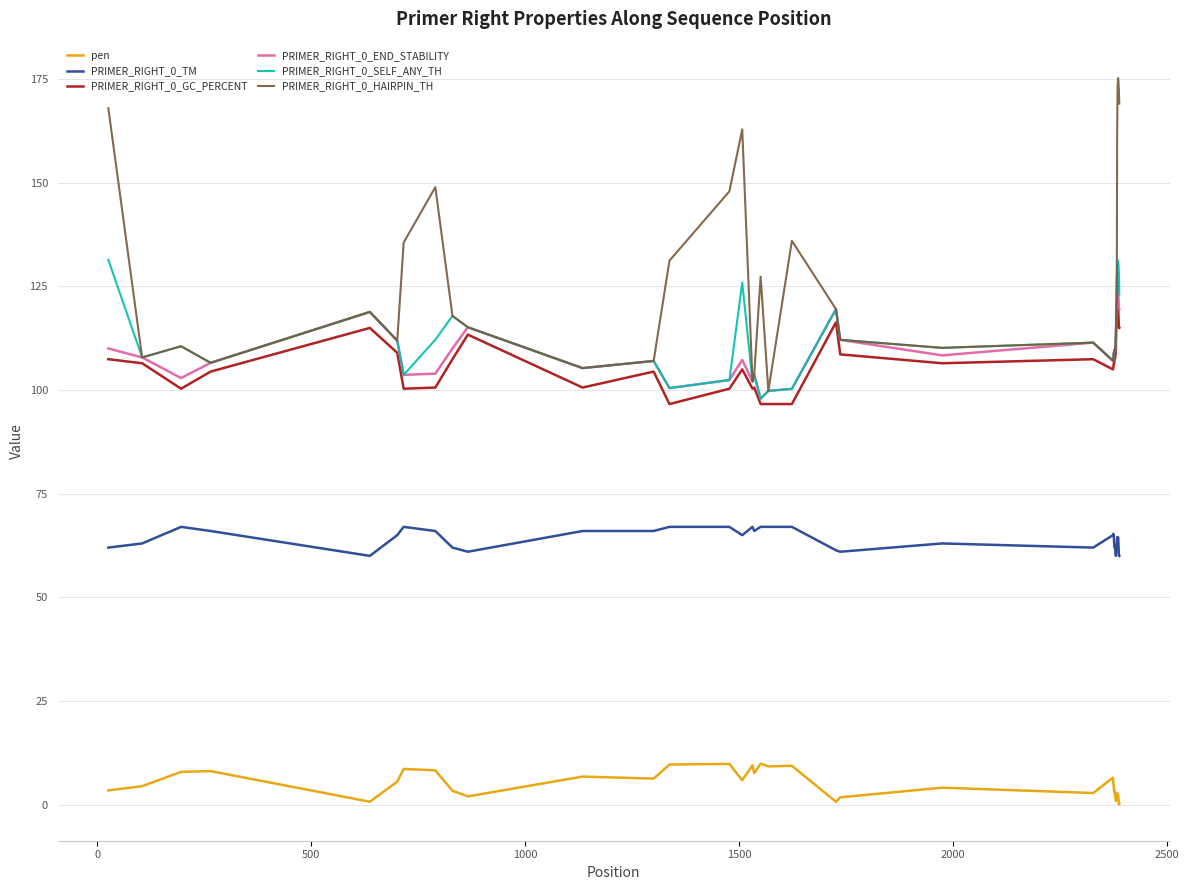

What is the maximum value shown in the chart?

175.3